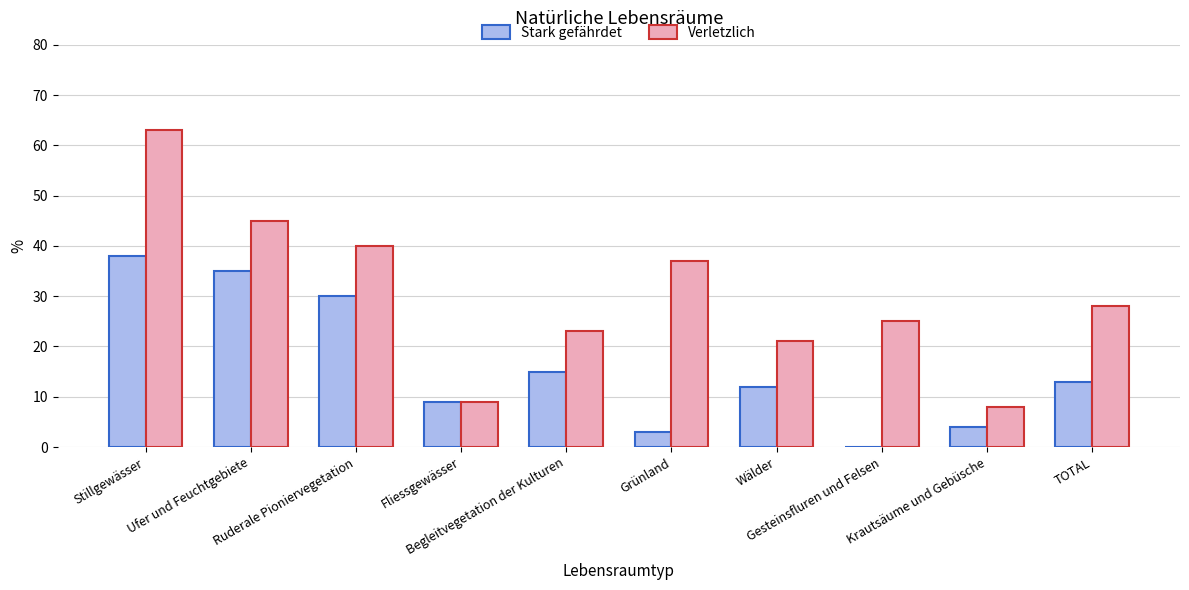

At which category is the sum across all series the highest?

Stillgewässer